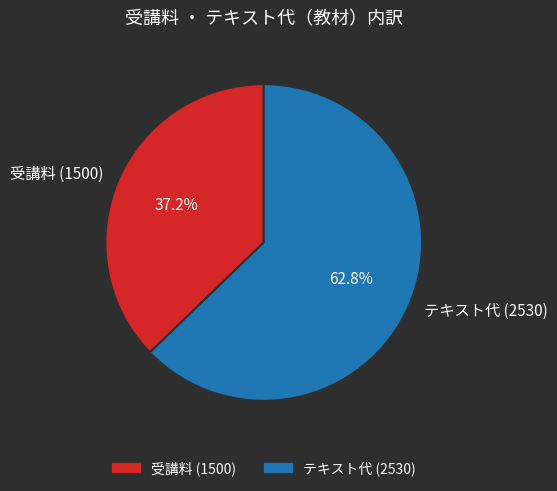

What percentage is the テキスト代 (2530) slice, to the nearest percent?

63%